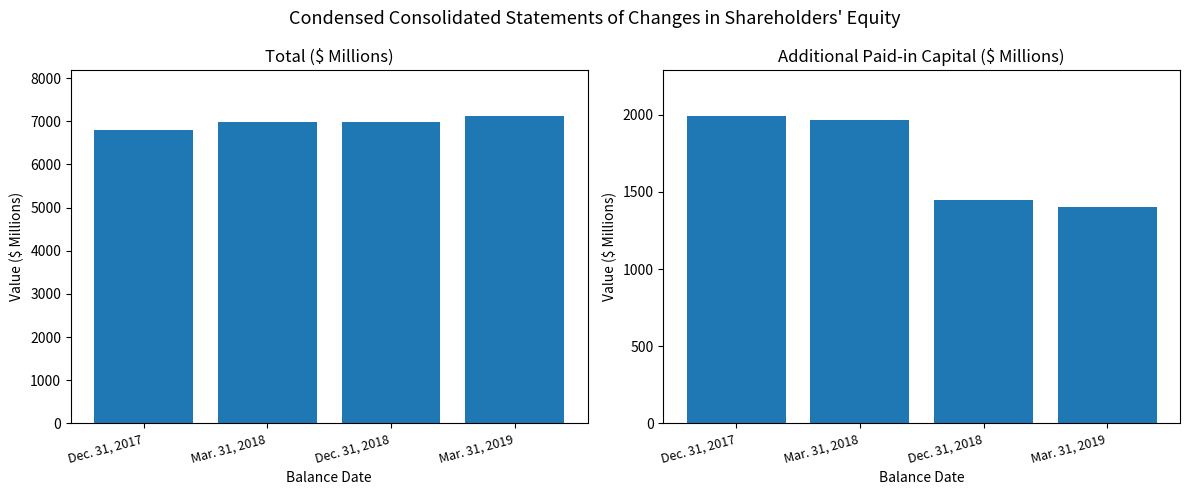

At Dec. 31, 2018, list the series in order from smallest to largest.

Additional Paid-in Capital [Member], Total